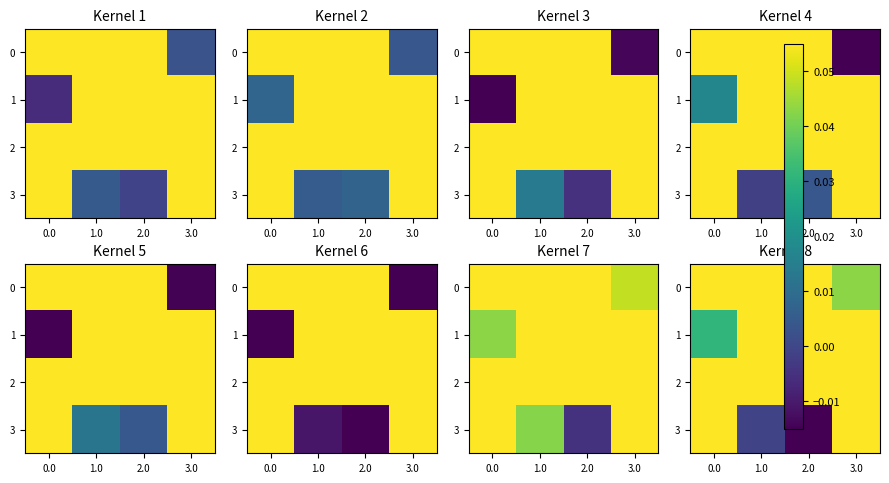

At how many categories does at least one series exceed 0?

4